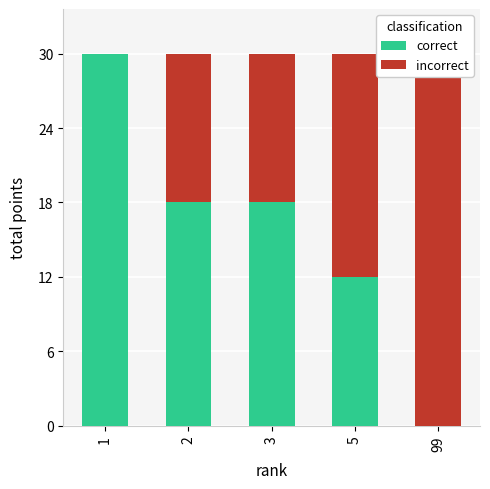

Which series changed the most between 1 and 99?

correct